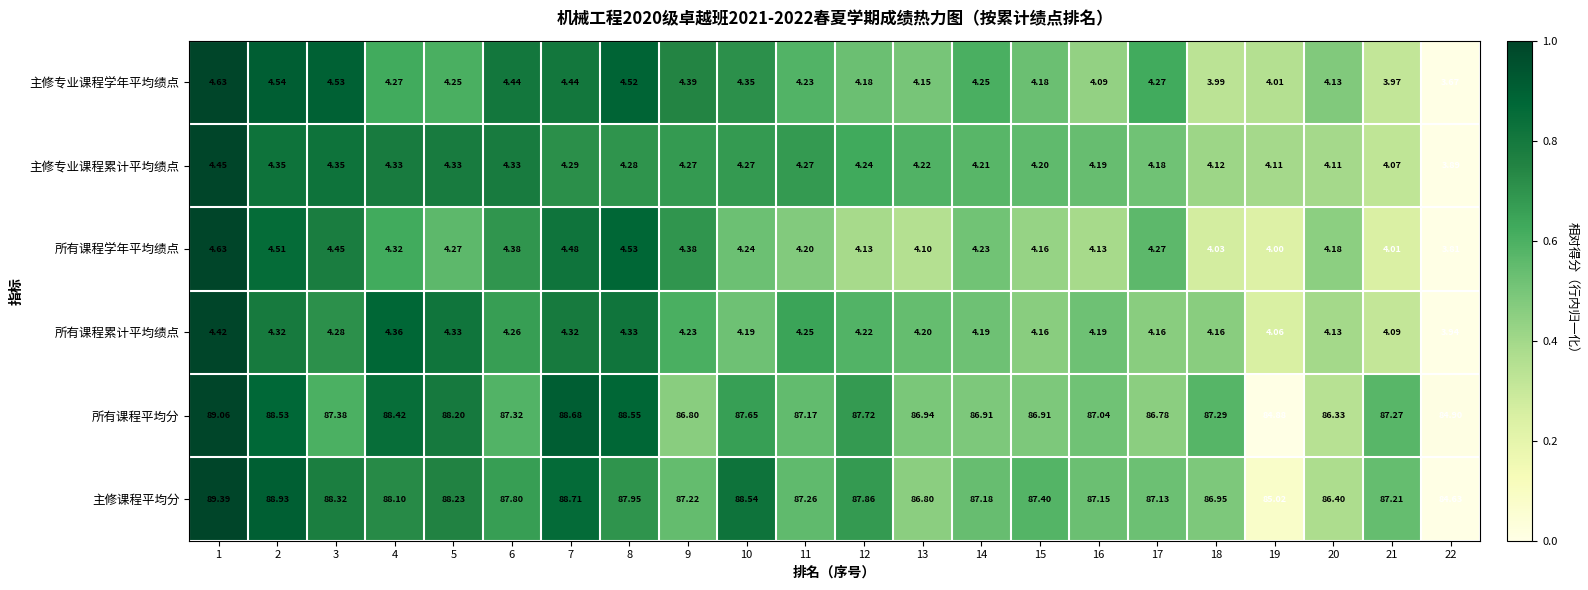

Which series changed the most between 5 and 11?

所有课程平均分